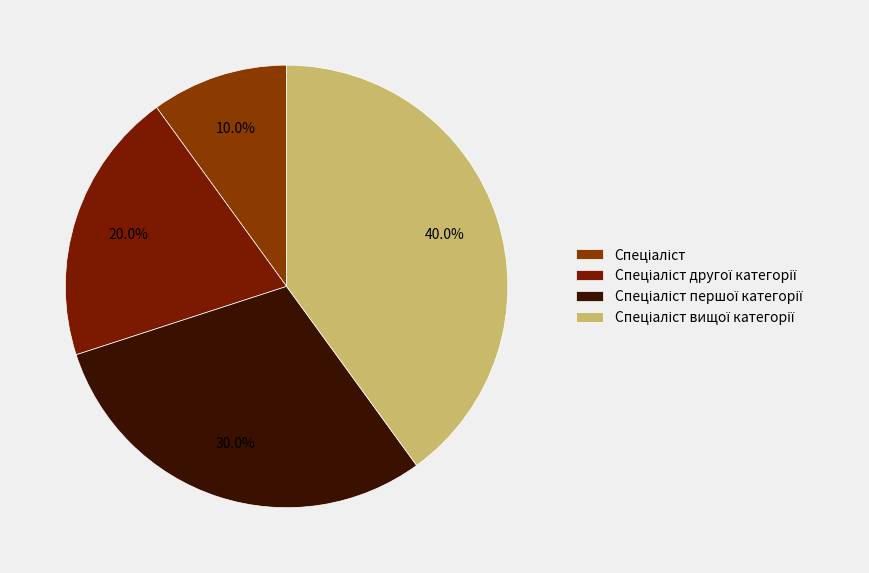

Do Спеціаліст другої категорії and Спеціаліст вищої категорії together represent more than half of the pie?

Yes